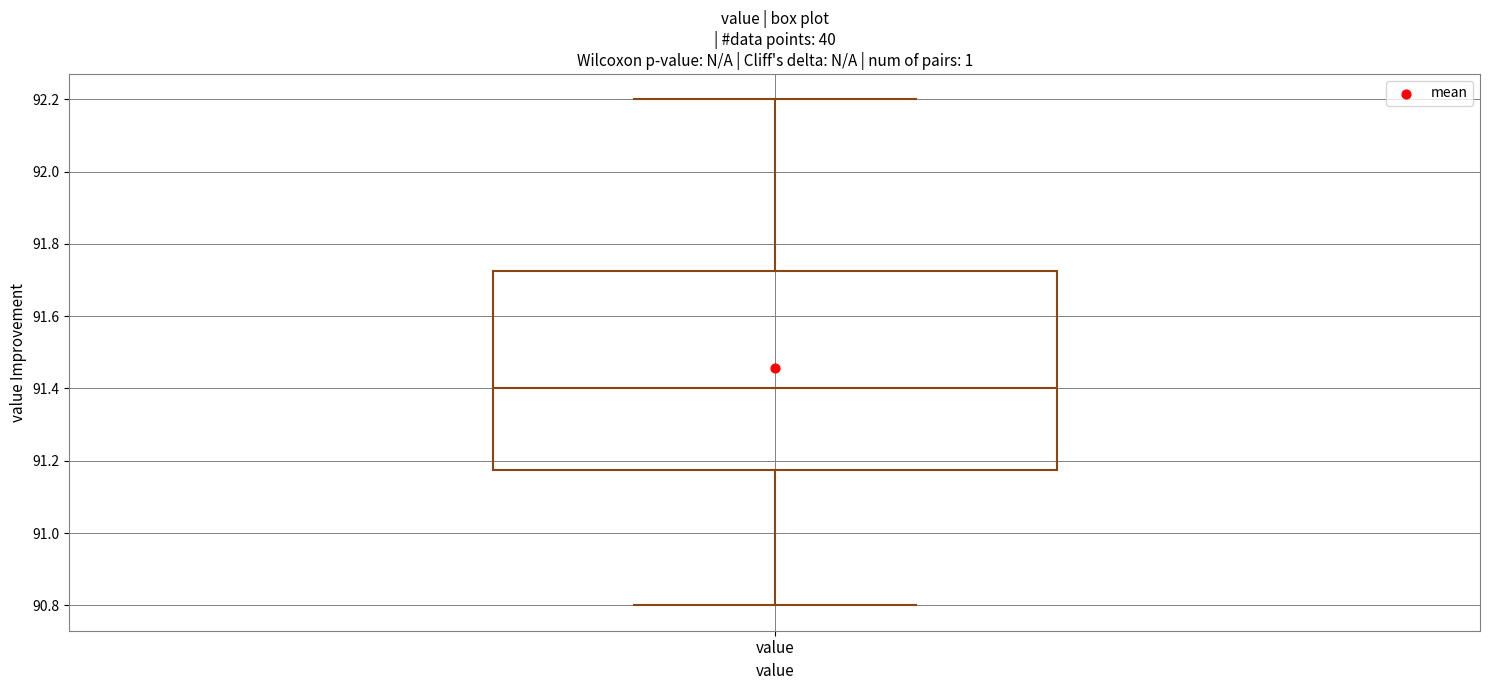

Where does the lower whisker of the box for value end on the y-axis? The values are not printed on the chart, so give them approximately, as read against the axis.

90.80